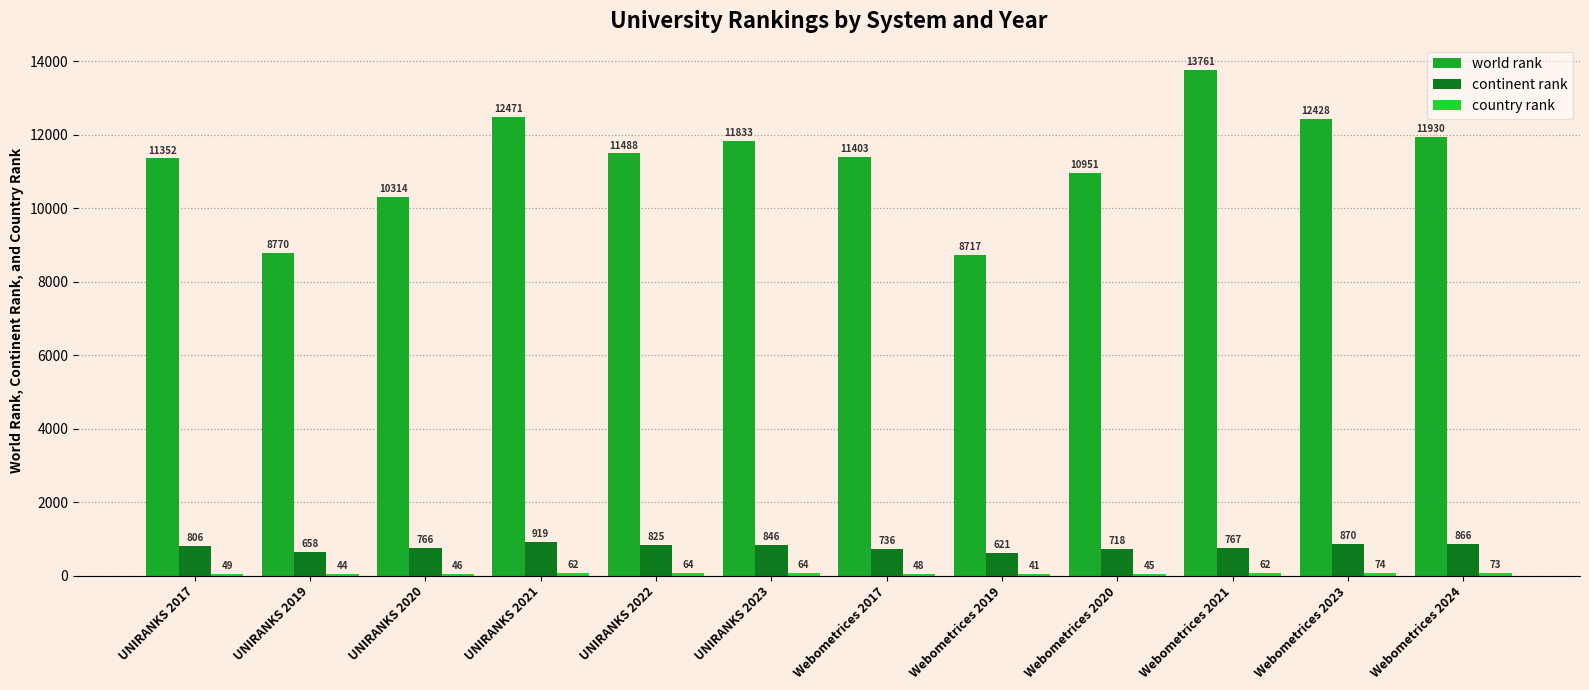

What is the sum of all world rank values?

135418